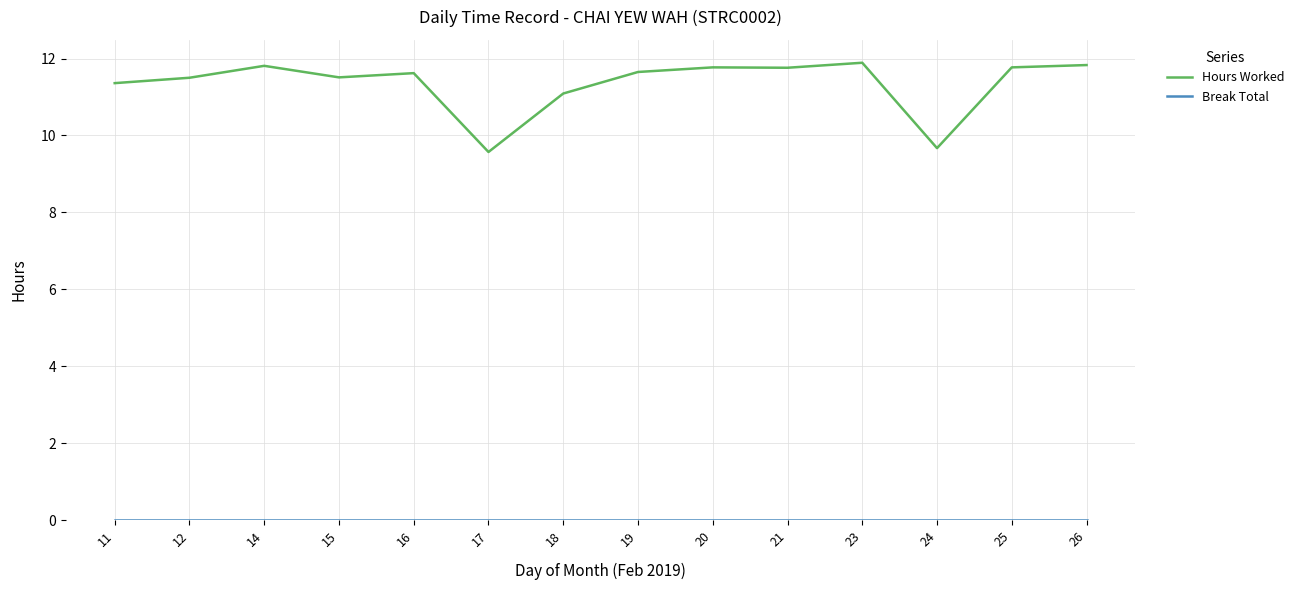

What is the difference between the maximum and minimum values in the Hours Worked series?

2.3